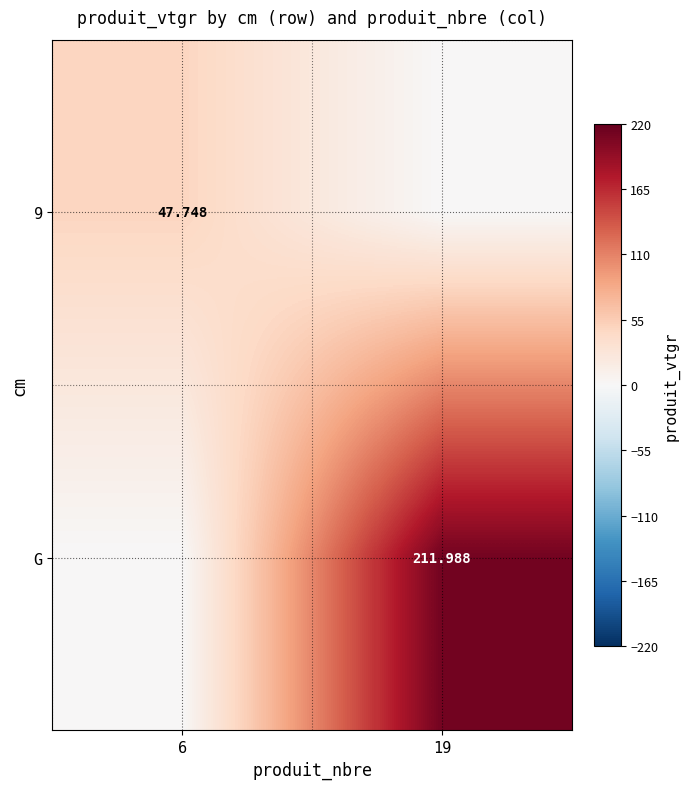

Which label corresponds to the smallest value in the chart?

19